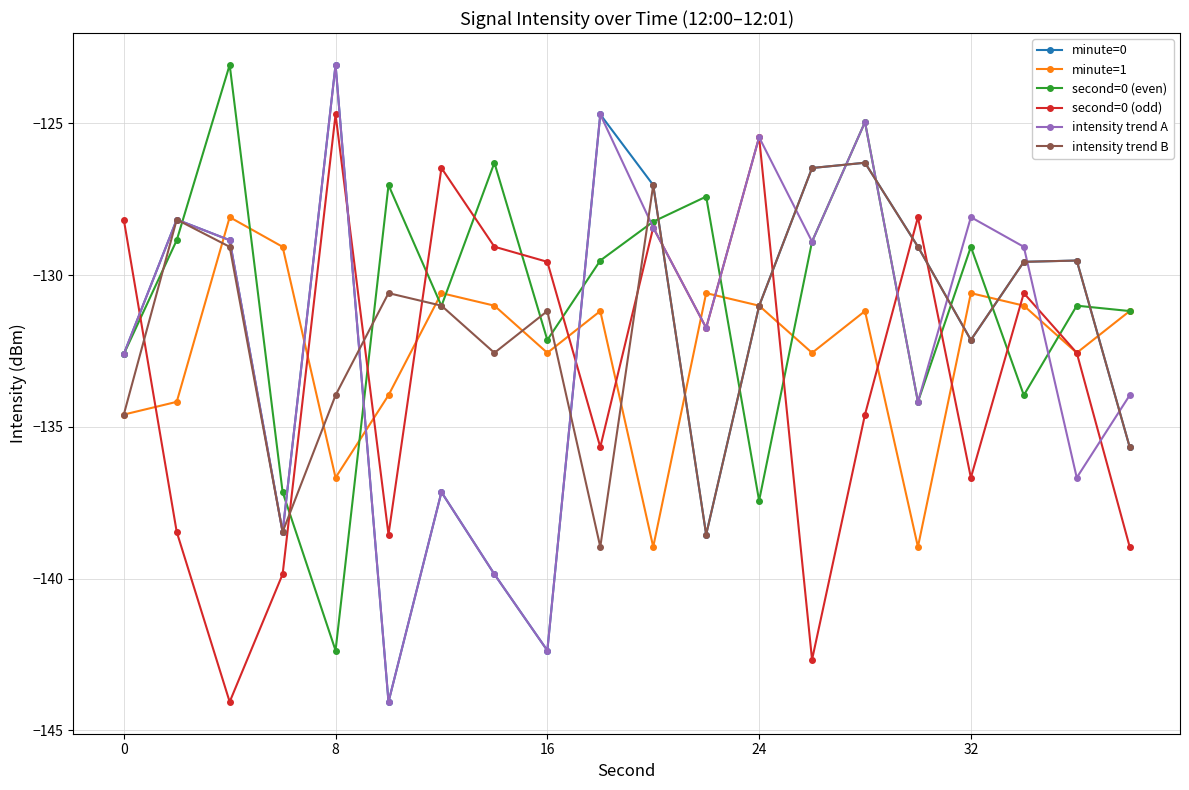

How many series are shown in this chart?

6